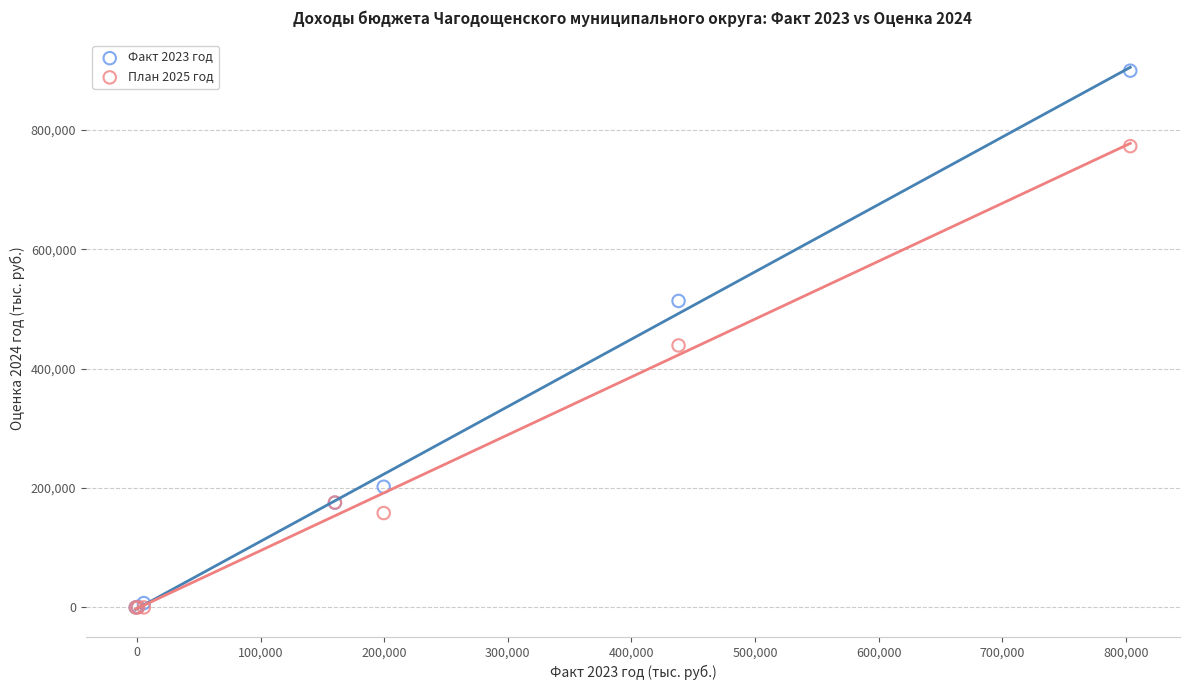

Across all series, what Y value is closest to 449624?

438904.0